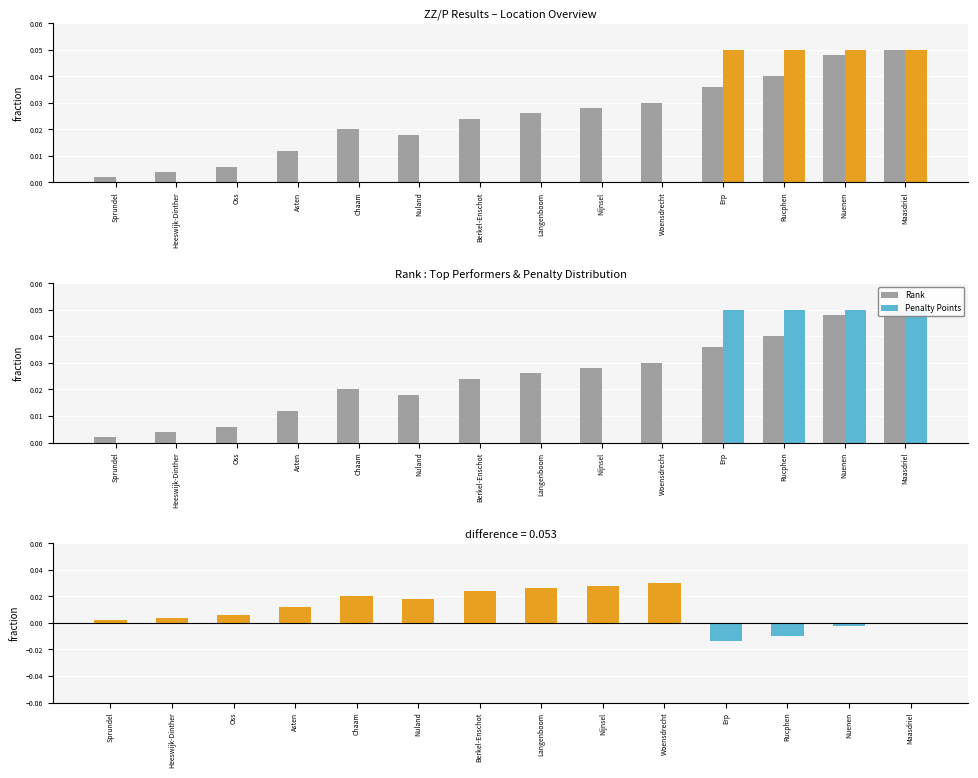

List the series in order of their peak value, lowest first.

Difference, Rank, Penalty Points